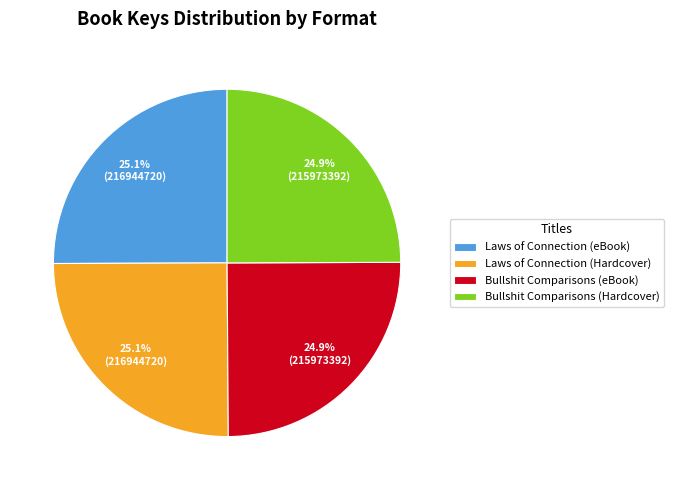

To the nearest percent, what portion does Bullshit Comparisons (Hardcover) represent?

25%